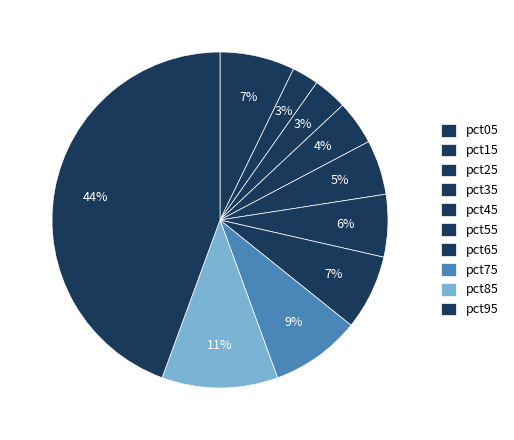

To the nearest percent, what is the combined percentage of pct95 and pct65?

52%